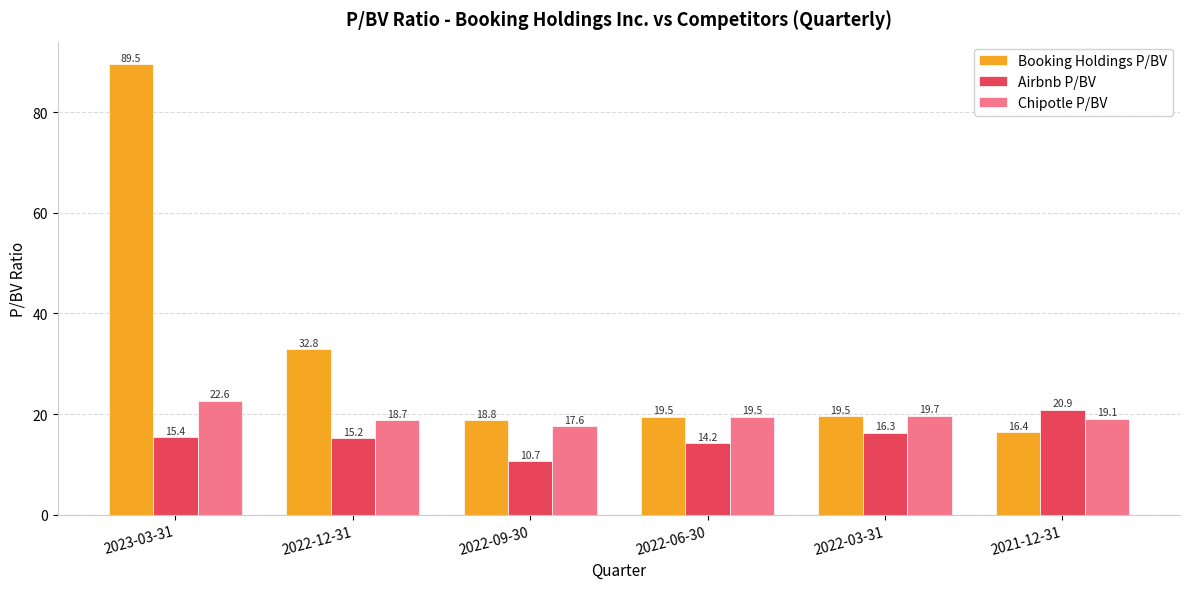

Read the Airbnb P/BV value at 2022-09-30.

10.7